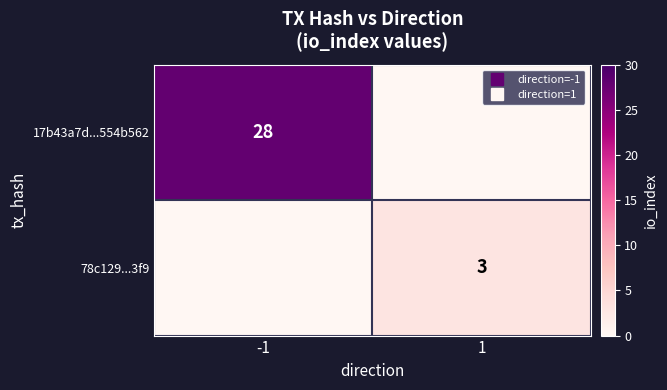

What is the average value of the 17b43a7d...554b562 series?

14